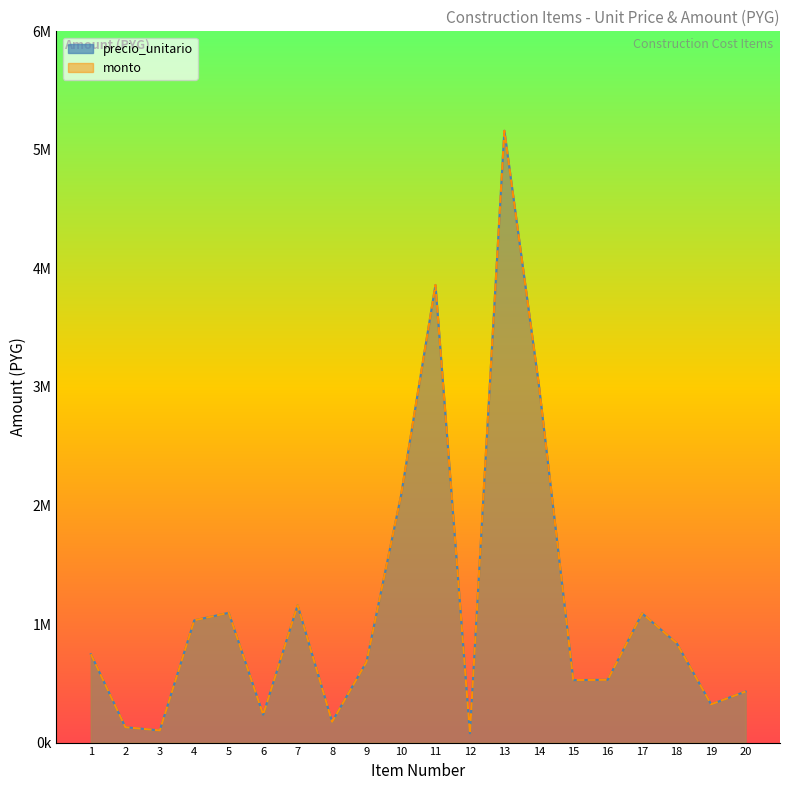

Rank the series by their maximum value, from lowest to highest.

precio_unitario, monto